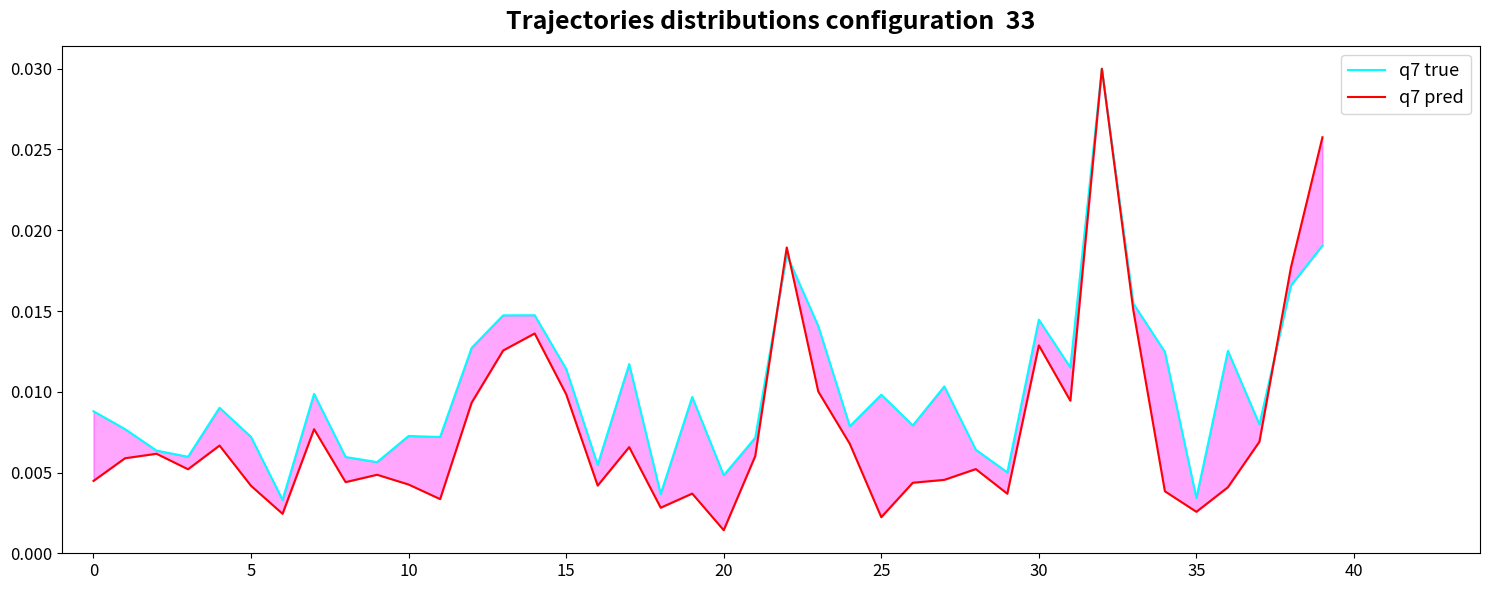

Which series ends up on top after the final intersection of q7 pred and q7 true?

q7 pred